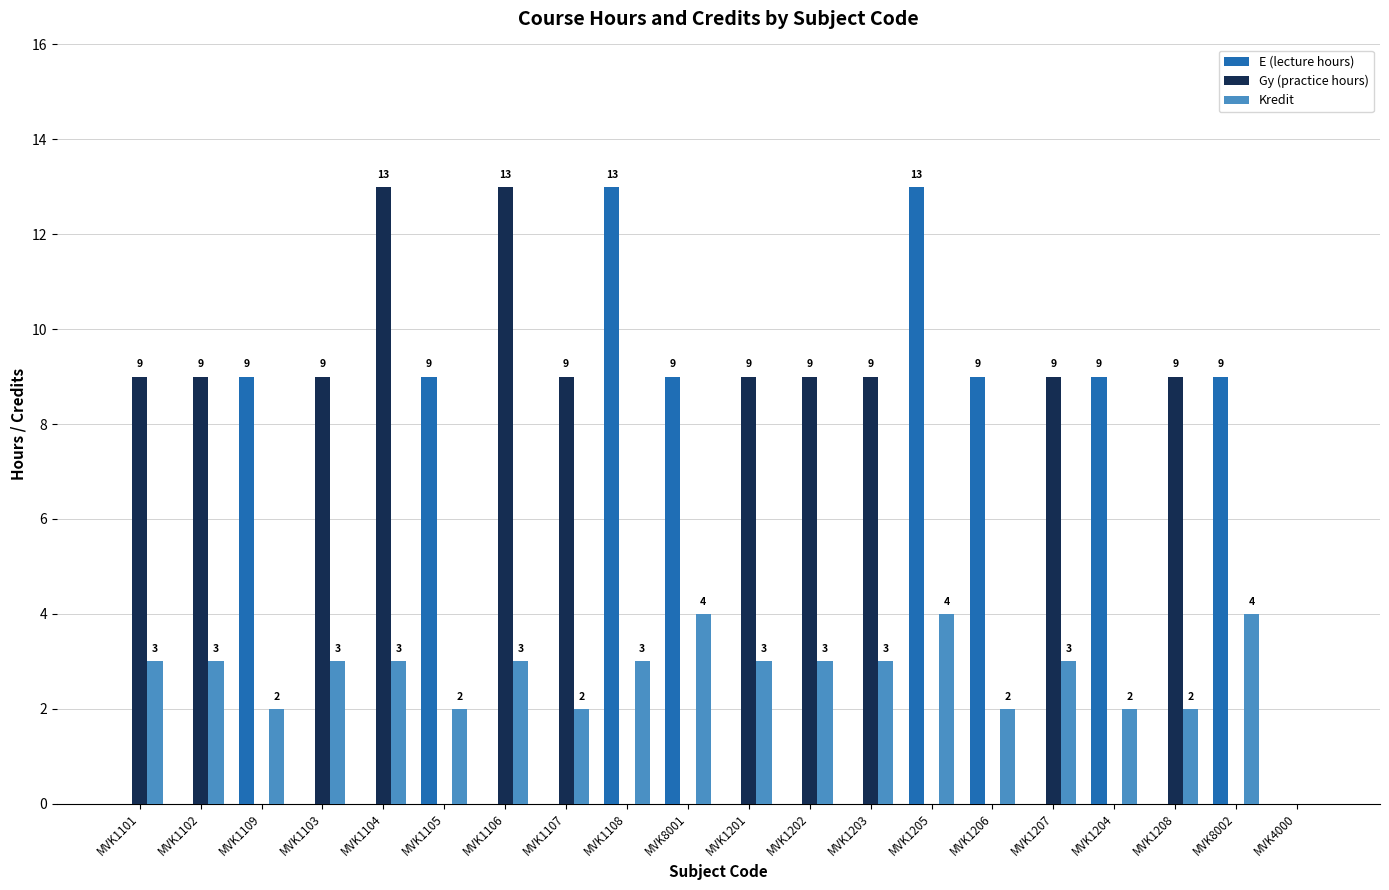

Between MVK1105 and MVK8002, which series saw the biggest shift?

Kredit